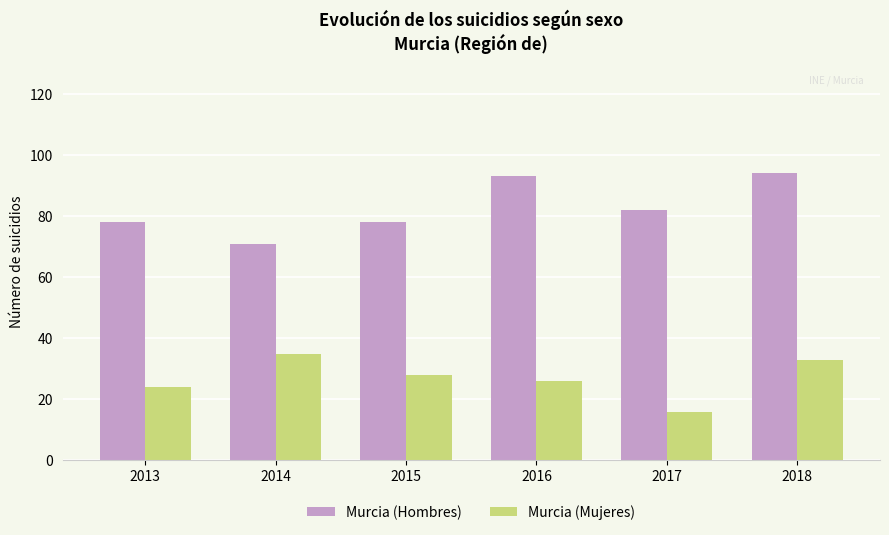

What are all the series names shown in the legend?

Murcia (Hombres), Murcia (Mujeres)